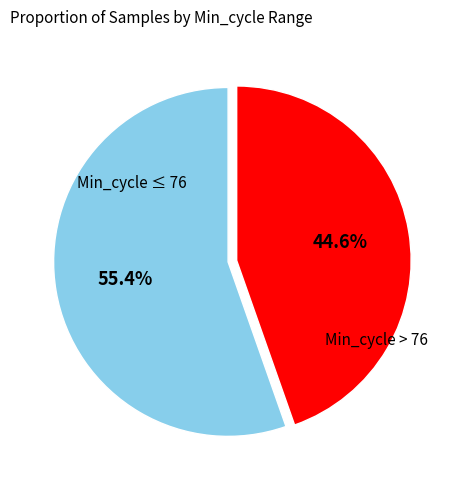

Is there any slice that represents more than half of the pie?

Yes